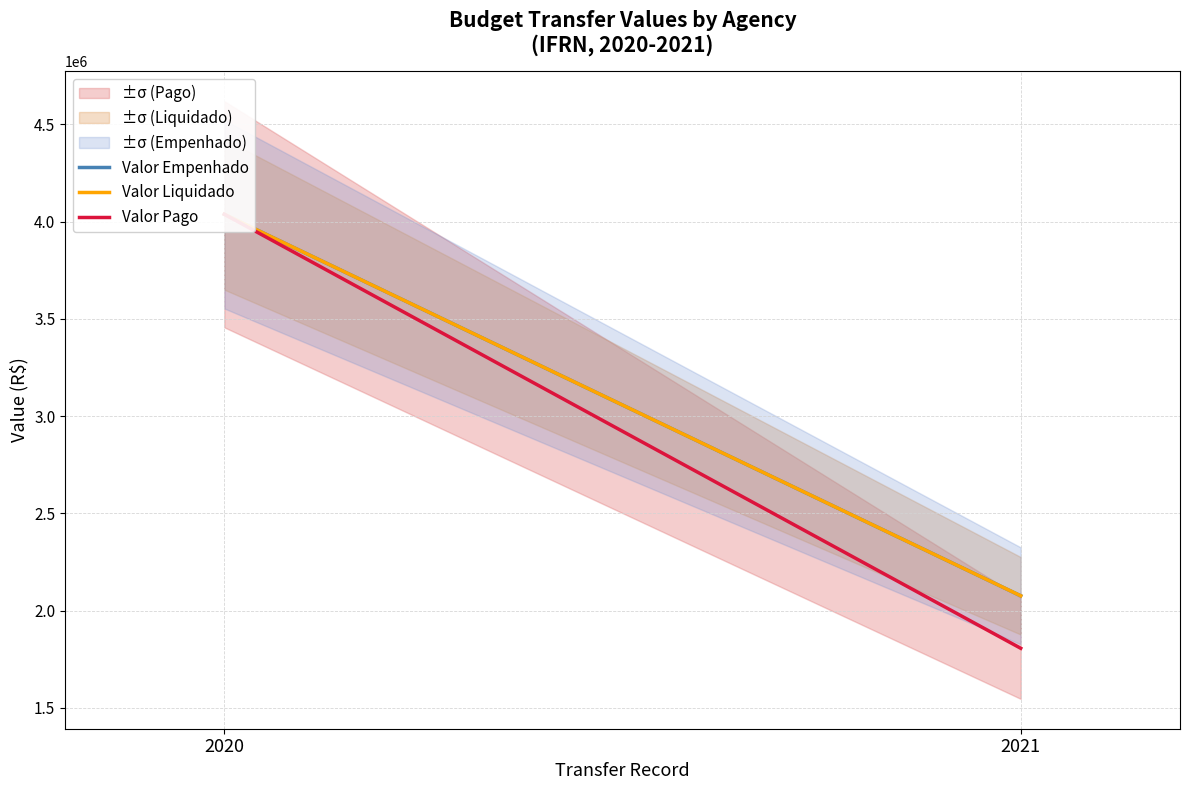

How many series are shown in this chart?

3